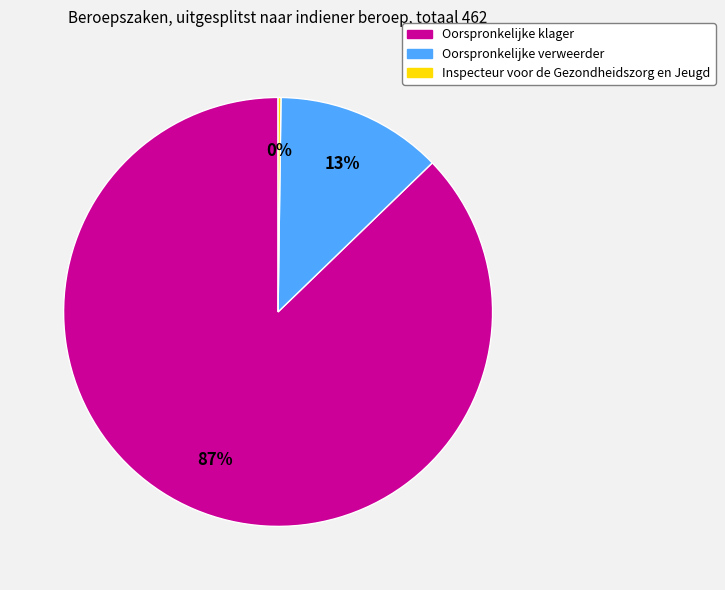

What is the largest slice in the pie chart?

Oorspronkelijke klager